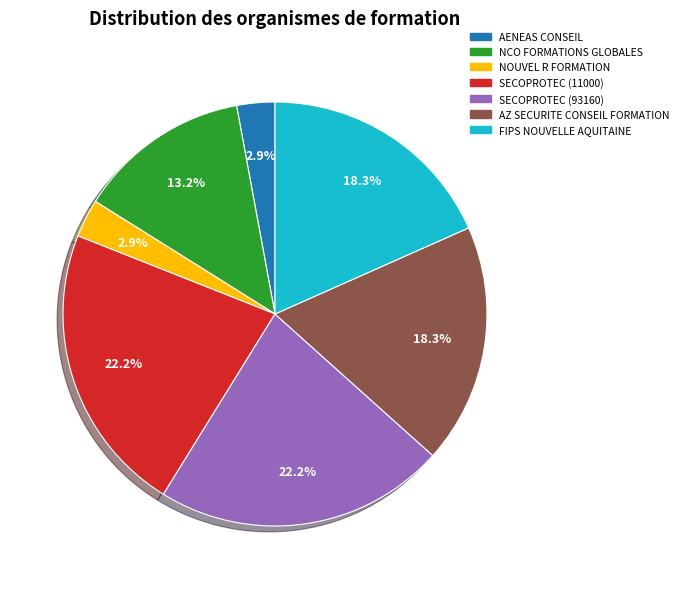

Does any single category account for the majority?

No